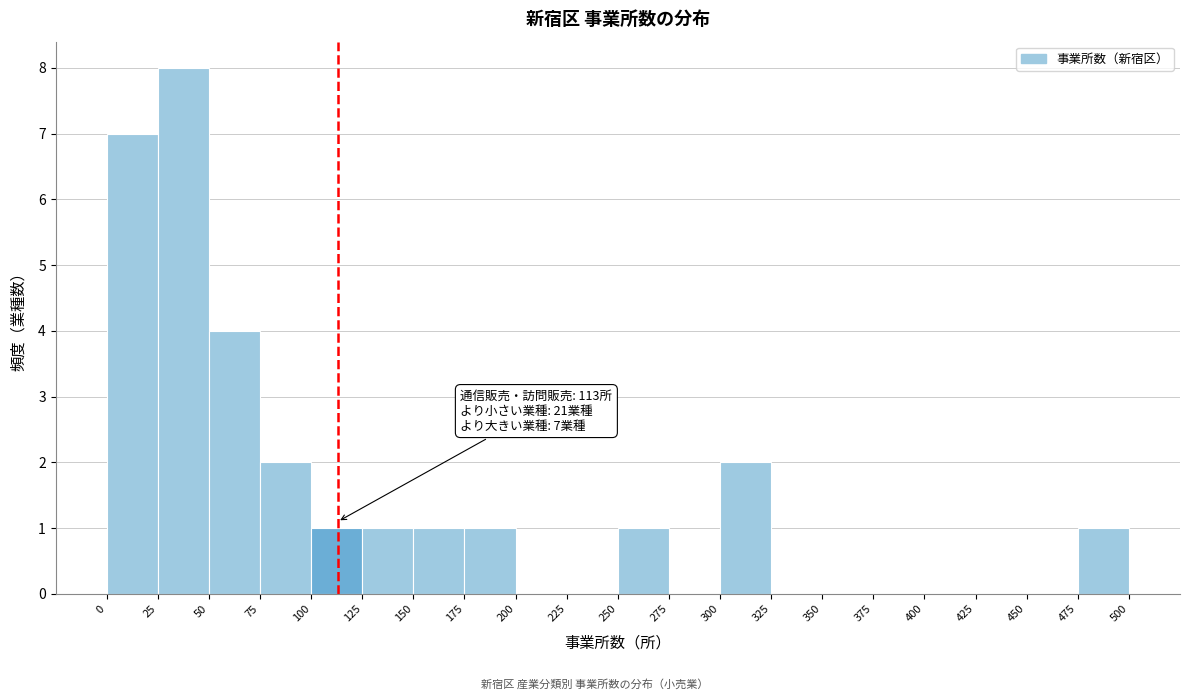

Which range on the x-axis has the tallest bar?

25 to 50